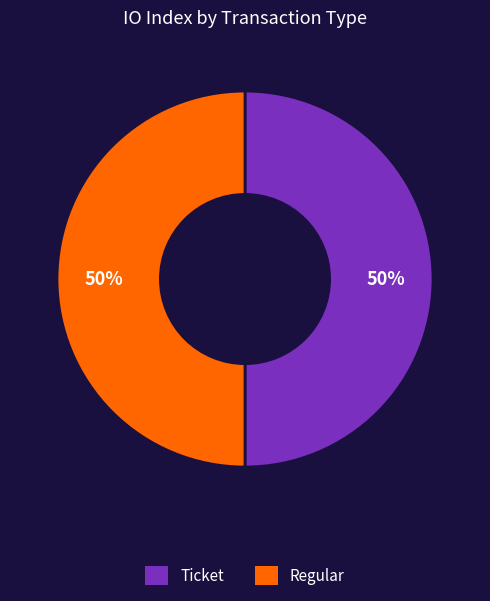

To the nearest percent, what is the average slice percentage?

50%